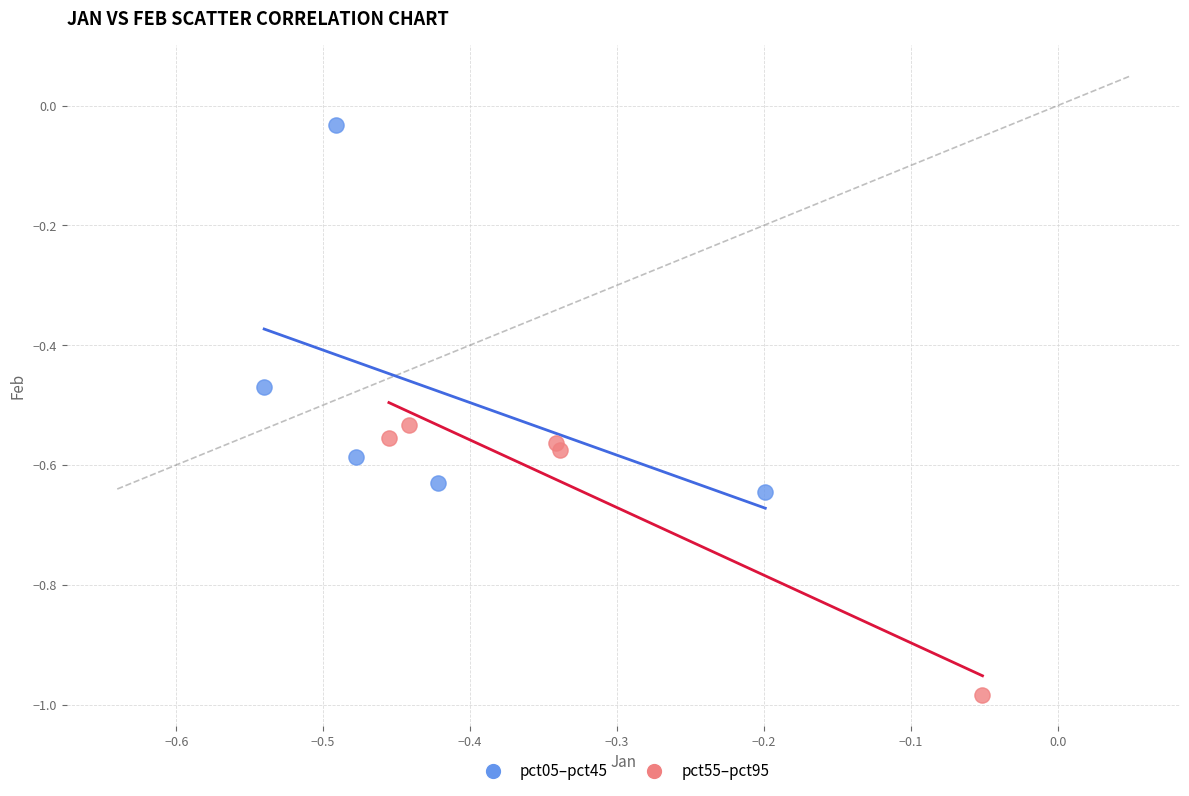

Which series contains the lowest Y value?

pct55–pct95